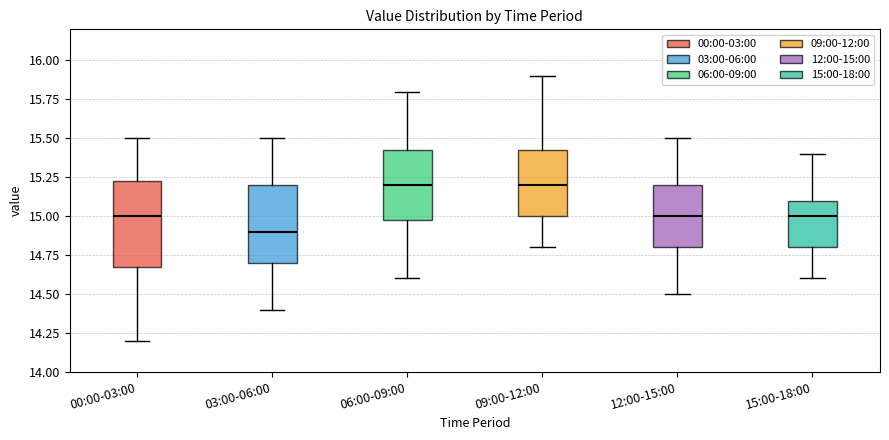

Which box is the tallest, from its lower edge to its upper edge?

00:00-03:00